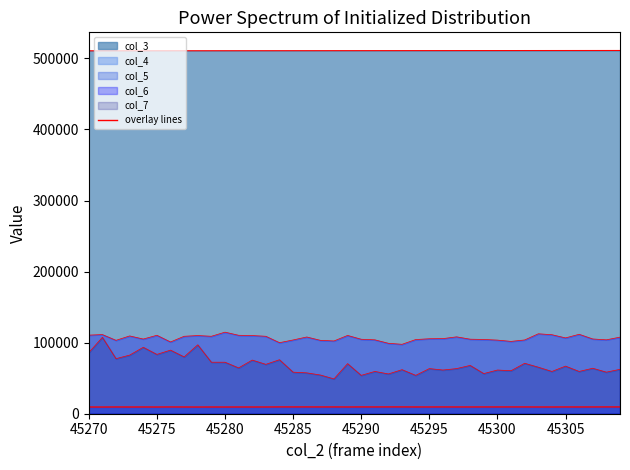

What is the value of the col_4 line point at the 40th from the left?

9676